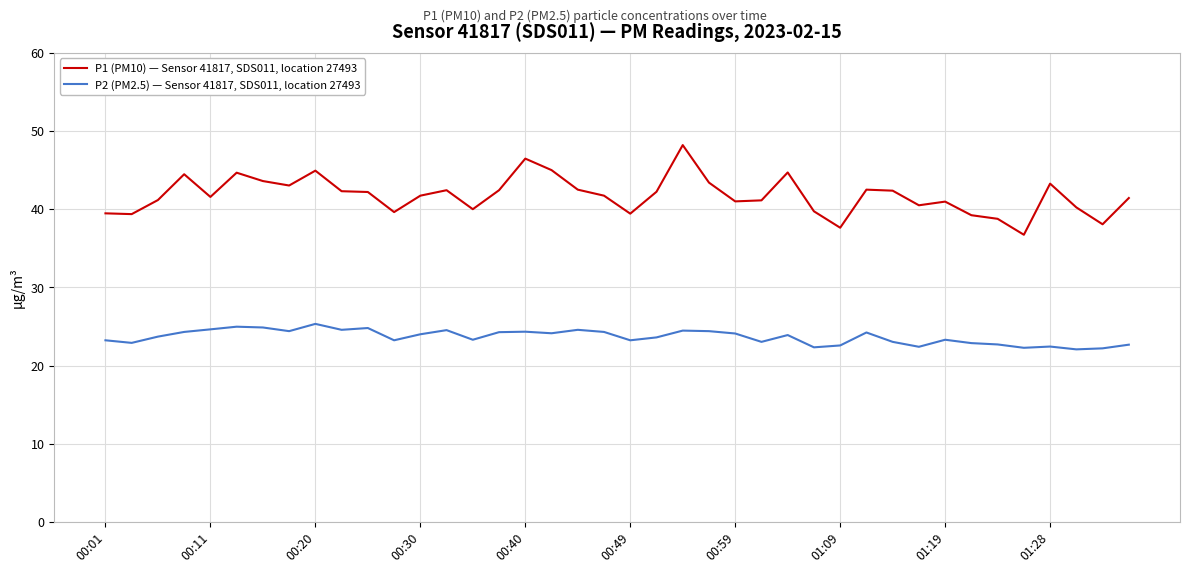

True or false: P1 (PM10) — Sensor 41817, SDS011, location 27493 and P2 (PM2.5) — Sensor 41817, SDS011, location 27493 intersect in this chart.

False